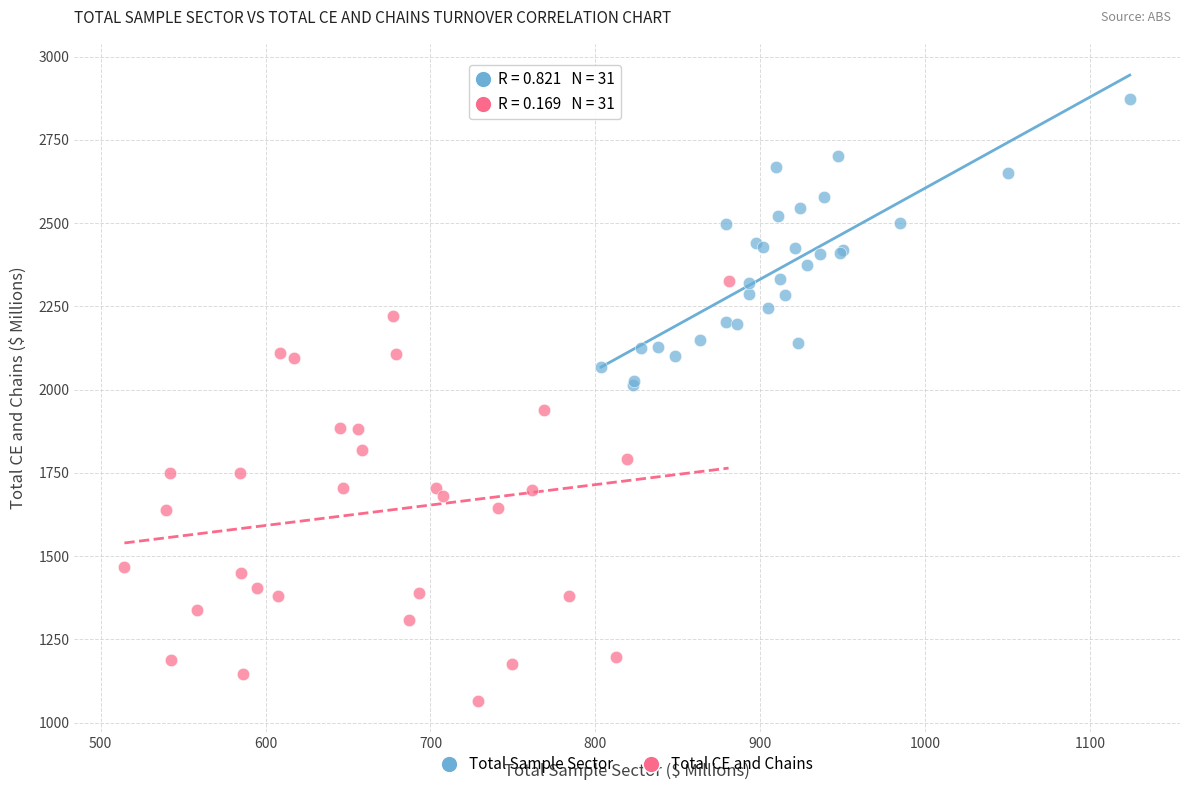

Which series has the widest spread of Y values?

Total CE and Chains